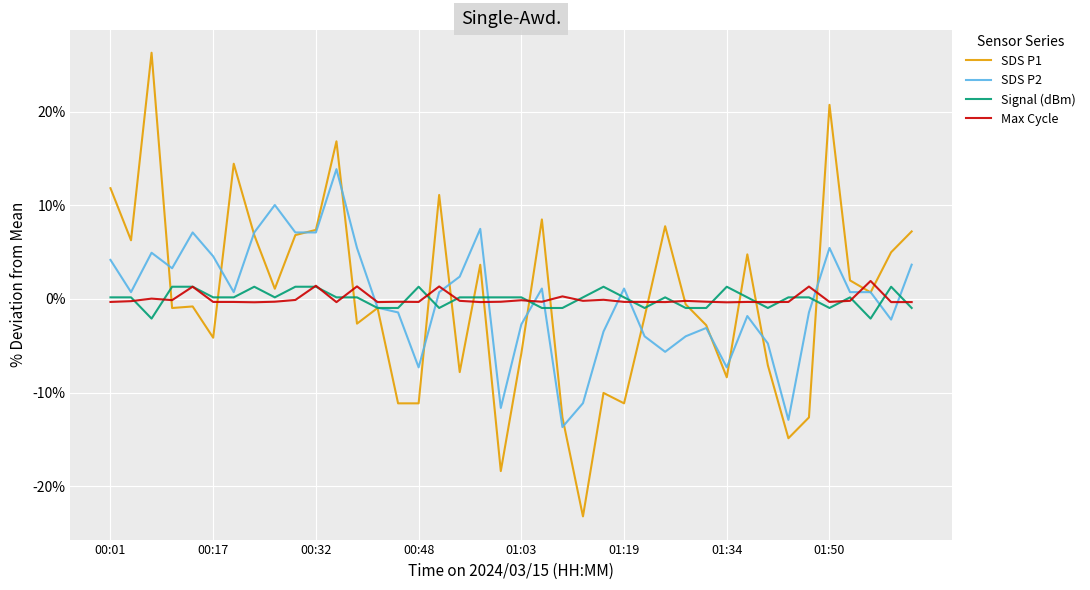

True or false: Max Cycle and SDS P1 cross at least once.

True